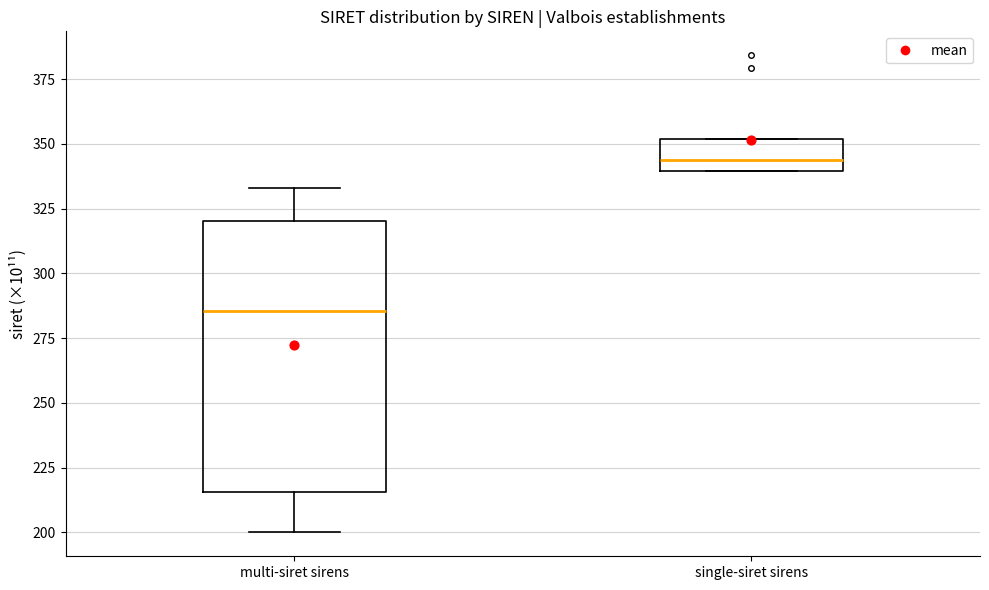

Where is the lower edge of the box for single-siret sirens on the y-axis? The values are not printed on the chart, so give them approximately, as read against the axis.

340